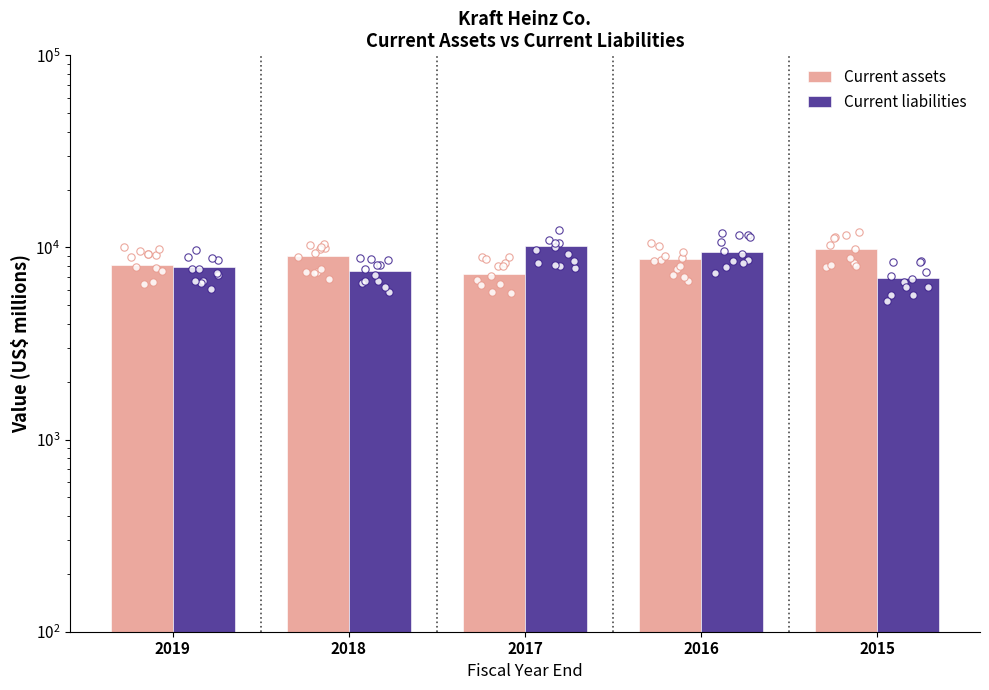

What is the total value across all series at 2018?

16578